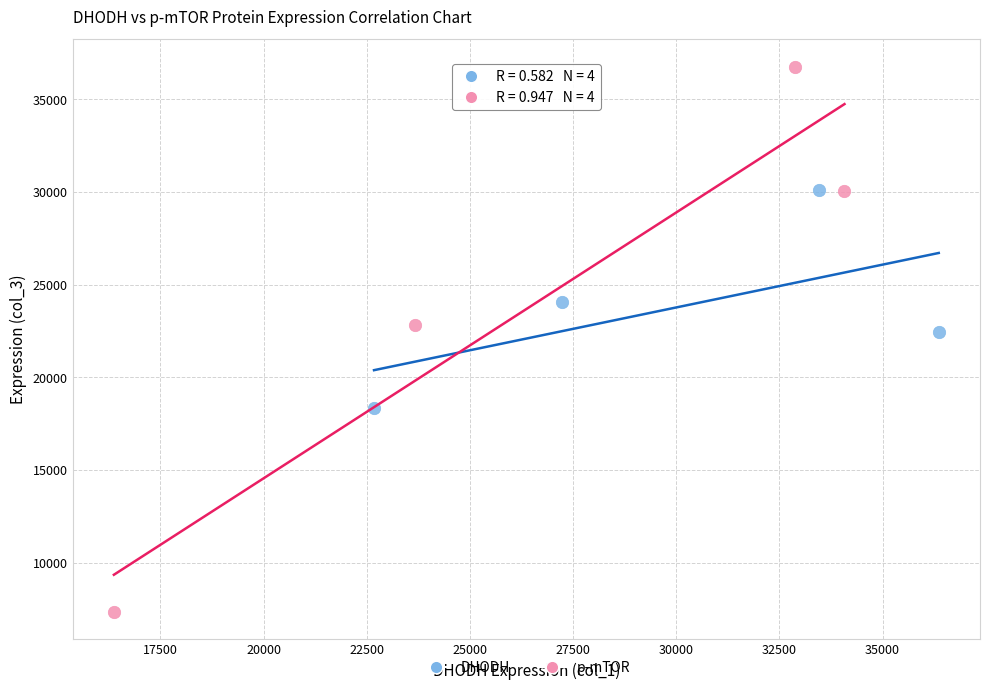

Which series has the widest spread of Y values?

p-mTOR